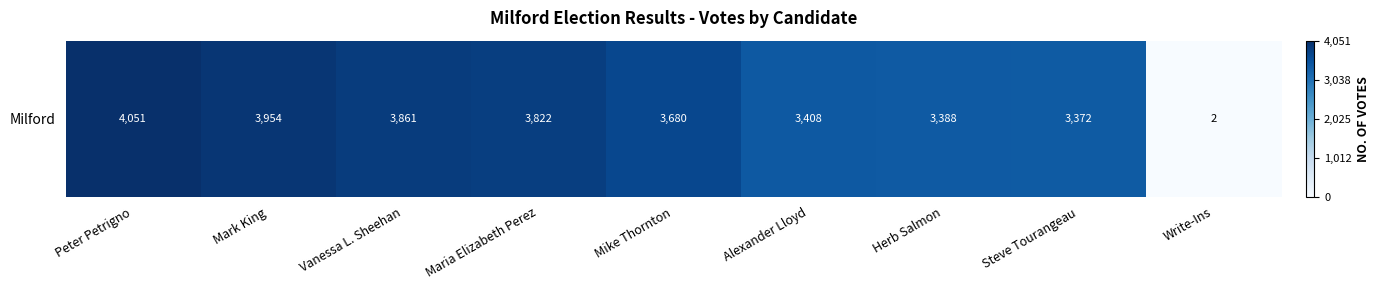

Where is the data nearest to the value 2026?

Steve Tourangeau